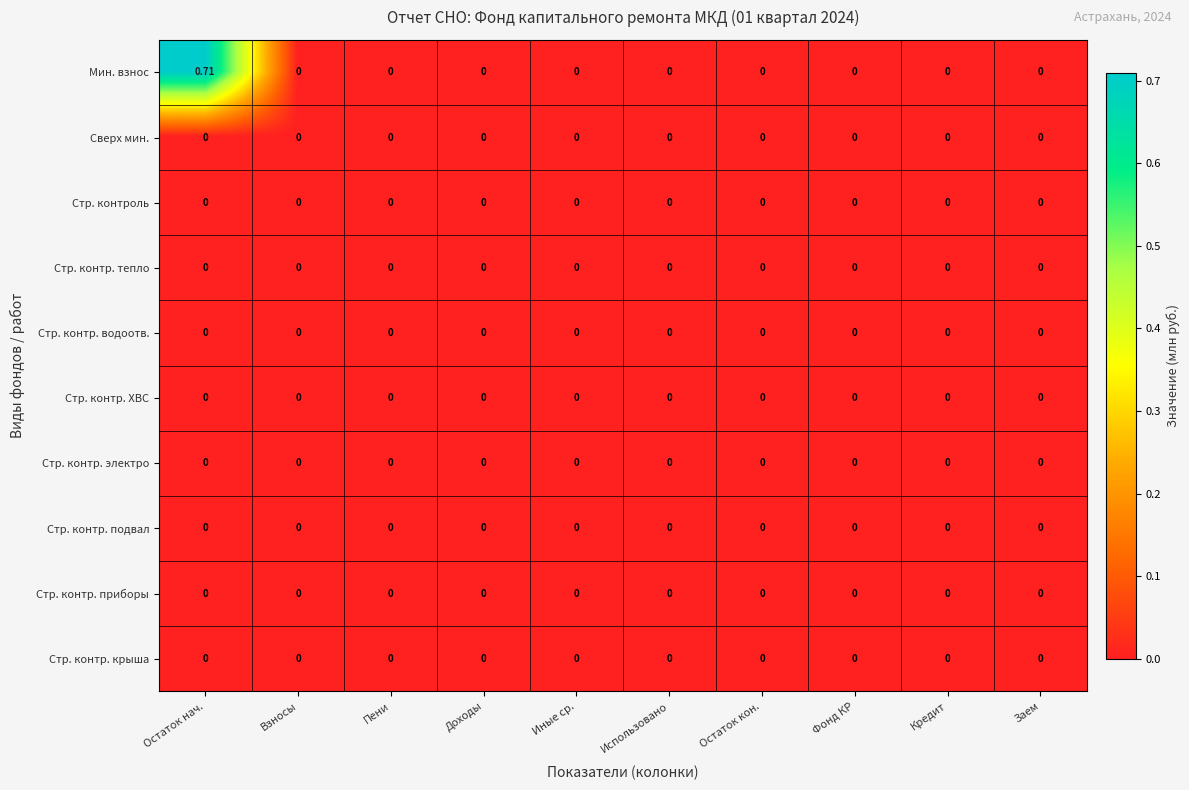

At which category is the sum across all series the highest?

Остаток нач.